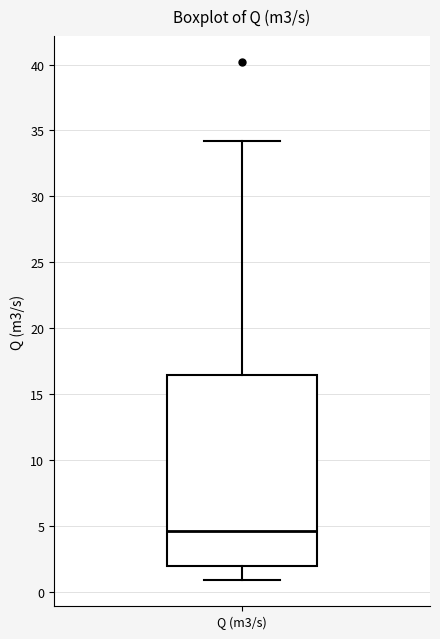

Read this box plot against the y-axis: the position of the median line, the range covered by the box, and the ends of both whiskers. The values are not printed on the chart, so give them approximately, as read against the axis.

median 4.5, box 2.0 to 16.5, whiskers 1.0 to 34.0